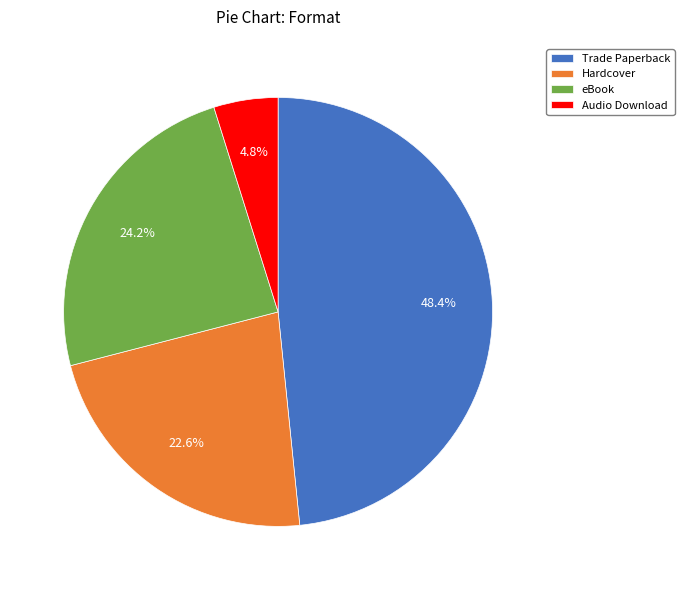

What percentage is the Trade Paperback slice, to the nearest percent?

48%